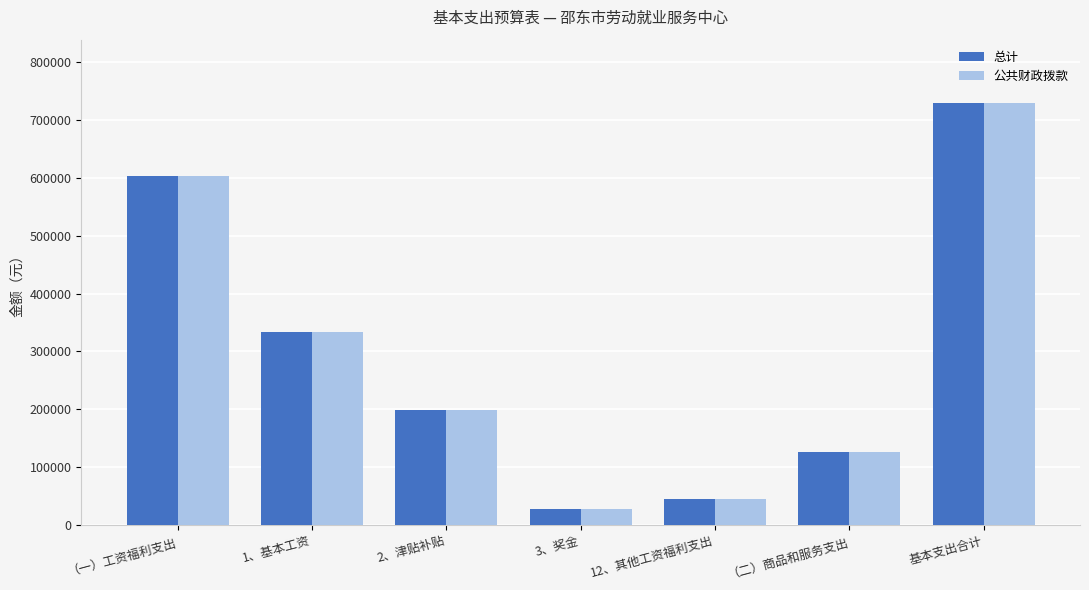

Where does the 总计 series first go above 198000?

（一）工资福利支出